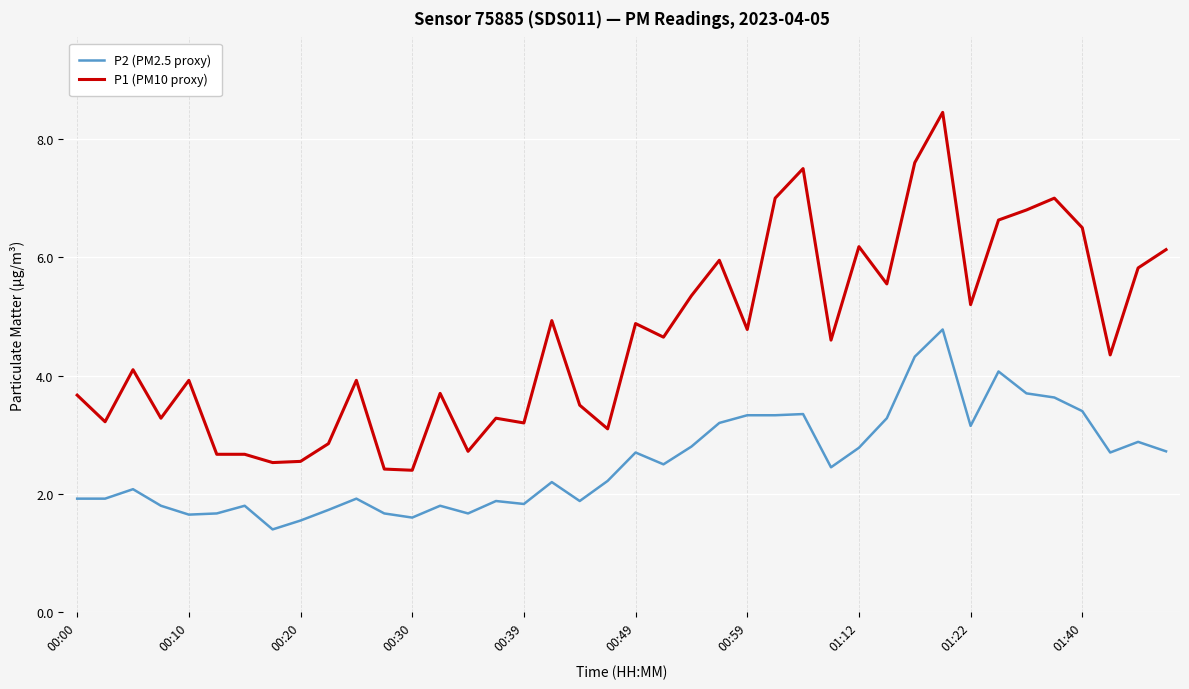

Which series has the largest total across all categories?

P1 (PM10 proxy)